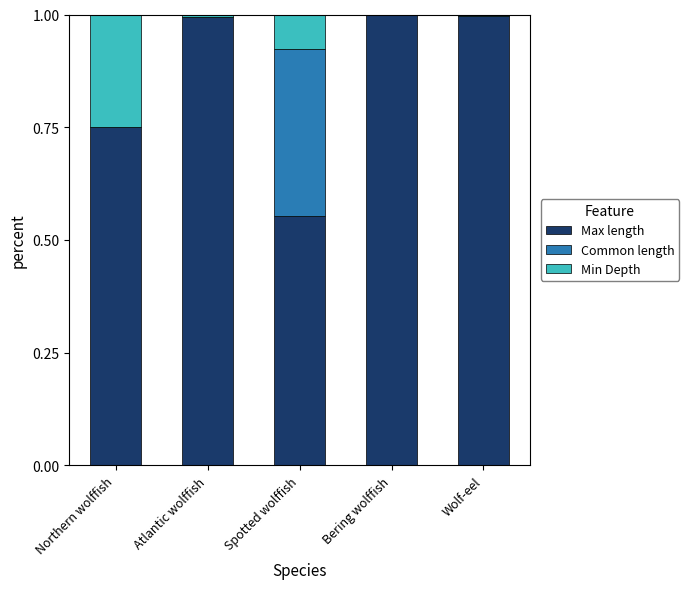

Is it true that Max length equals 0.9 at Spotted wolffish?

False